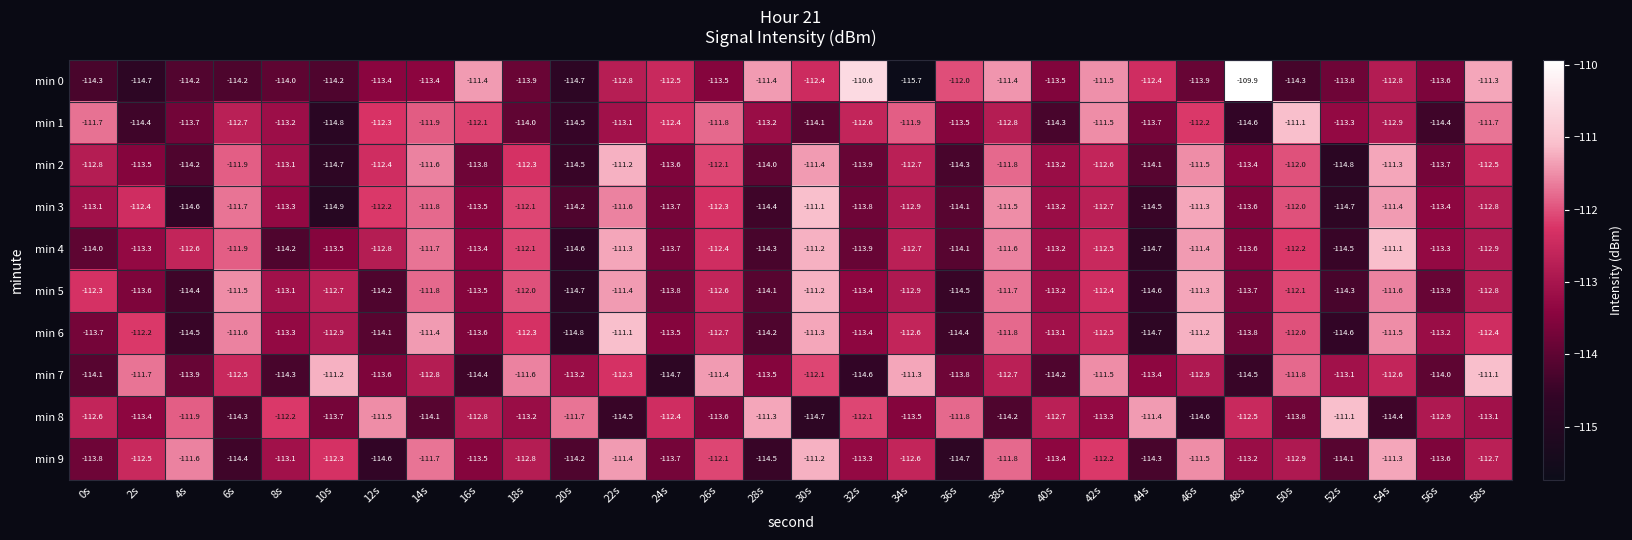

At which category does the chart reach its minimum across all series?

34s